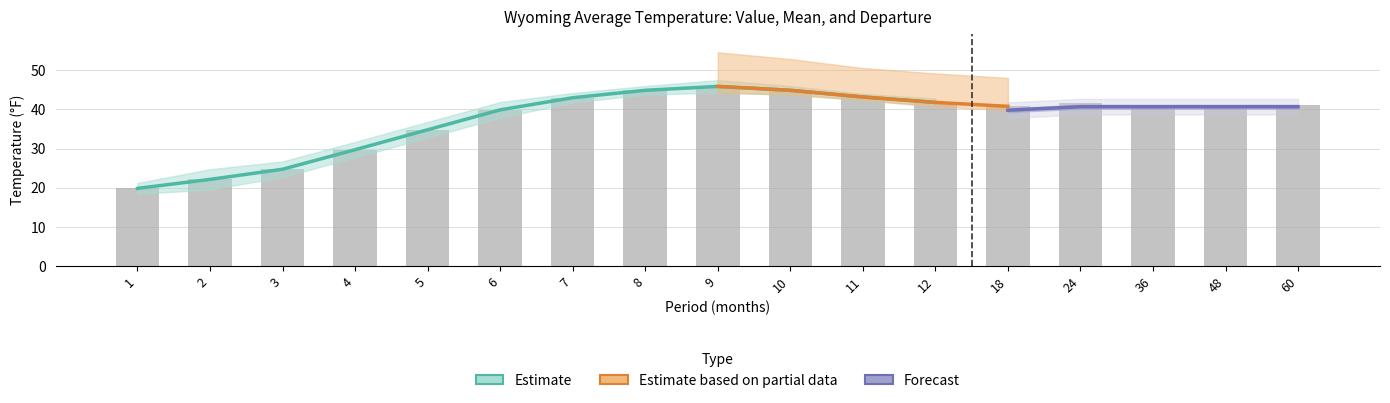

Reading left to right, transcribe all the data shown in this chart.

Value: 1=19.8	2=22.1	3=24.7	4=29.7	5=34.8	6=39.9	7=43.0	8=44.9	9=45.9	10=44.9	11=43.2	12=41.8	18=40.8	24=41.6	36=41.1	48=40.9	60=41.2
1901-2000 Mean: 1=18.4	2=19.5	3=22.7	4=27.7	5=32.8	6=37.9	7=41.8	8=43.8	9=44.3	10=43.8	11=42.4	12=40.8	18=39.8	24=40.7	36=40.7	48=40.7	60=40.7
Departure: 1=1.4	2=2.6	3=2.0	4=2.0	5=2.0	6=2.0	7=1.2	8=1.1	9=1.6	10=1.1	11=0.8	12=1.0	18=1.0	24=0.9	36=0.4	48=0.2	60=0.5